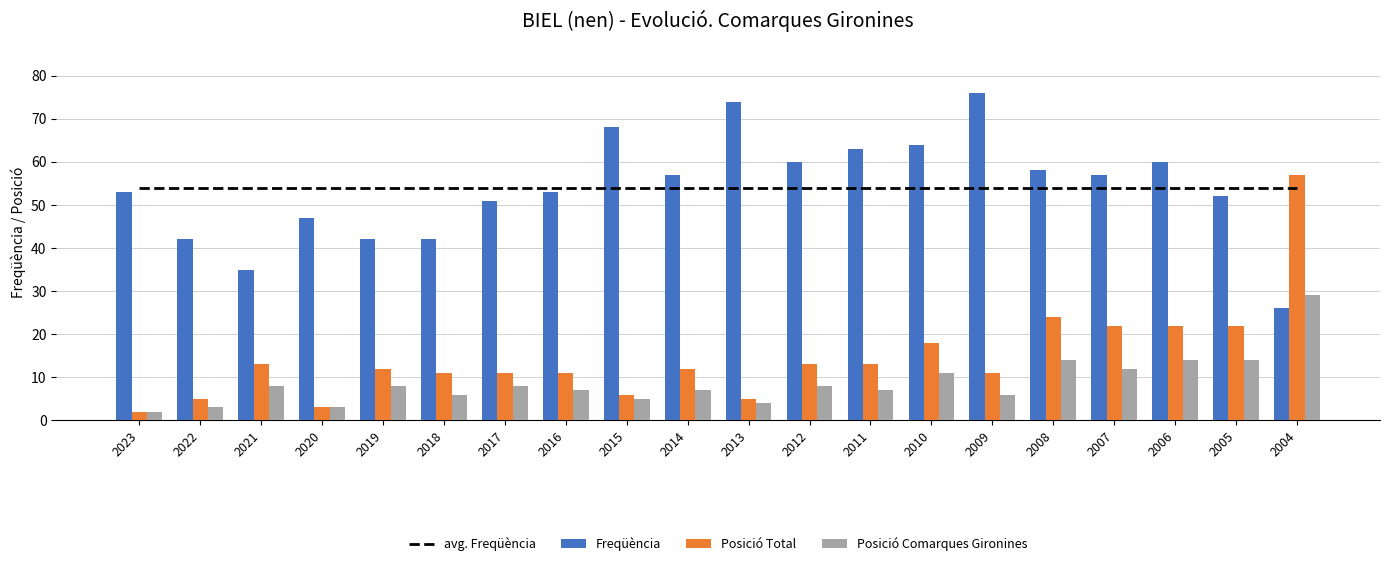

Which category has the highest value in the Posició Comarques Gironines series?

2004